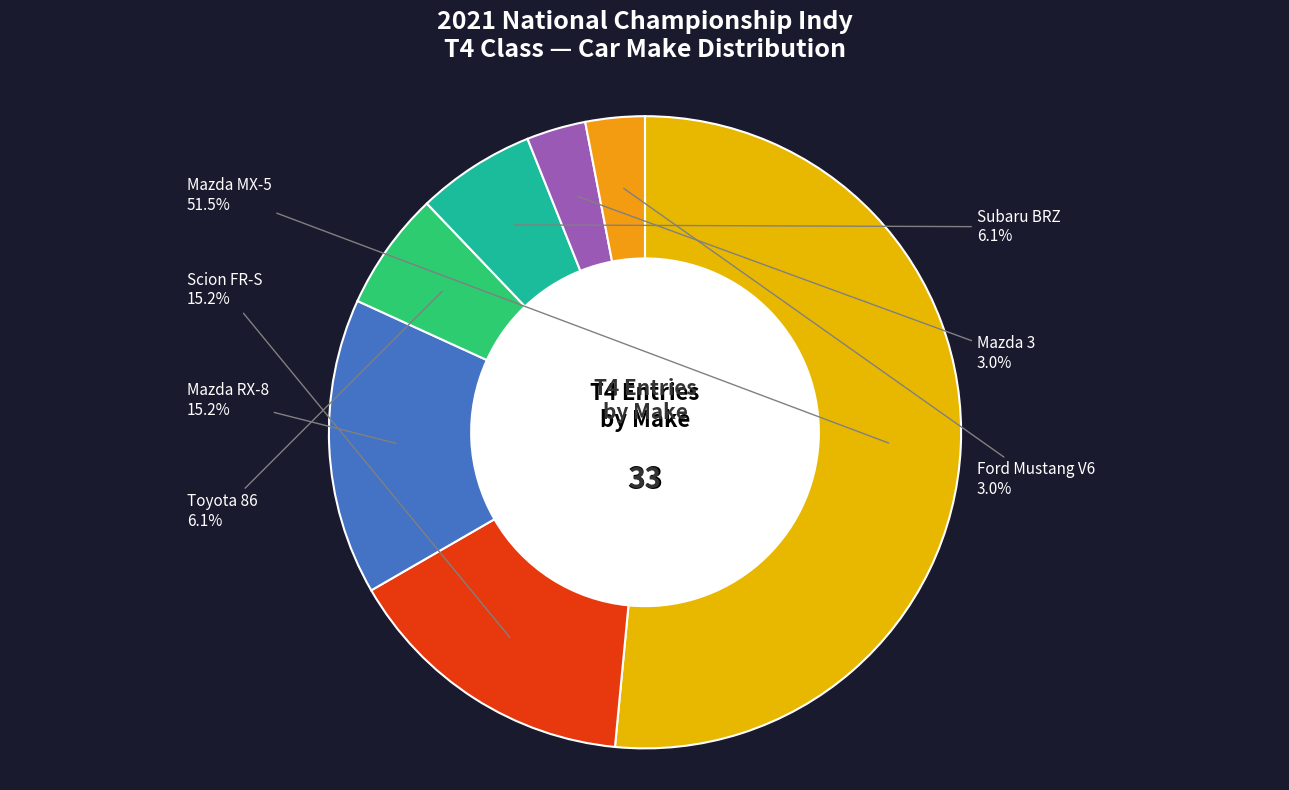

To the nearest percent, what is the difference between the Scion FR-S and Mazda RX-8 slice percentages?

0%